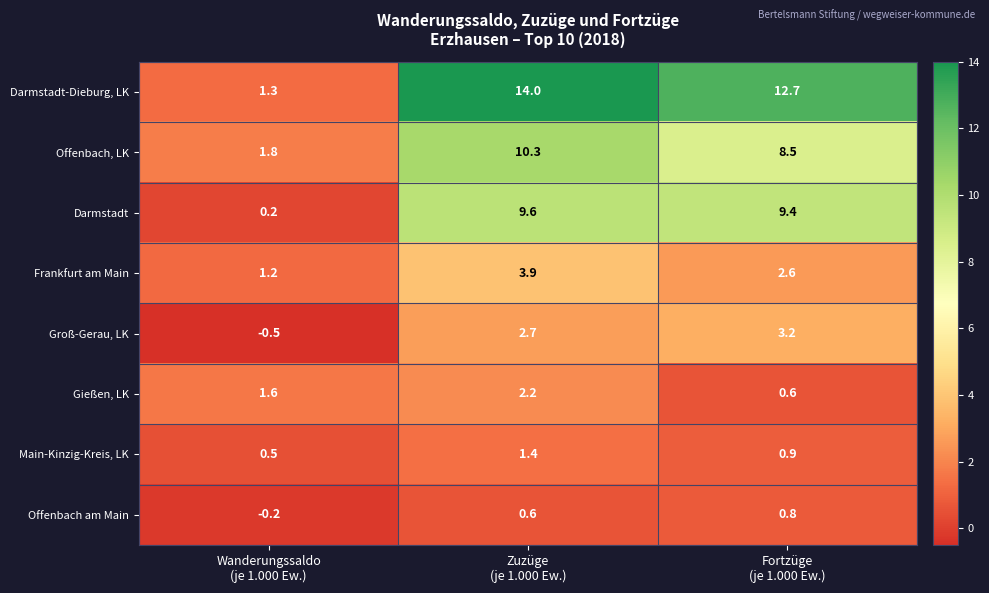

Which series has the widest spread of values?

Darmstadt-Dieburg, LK